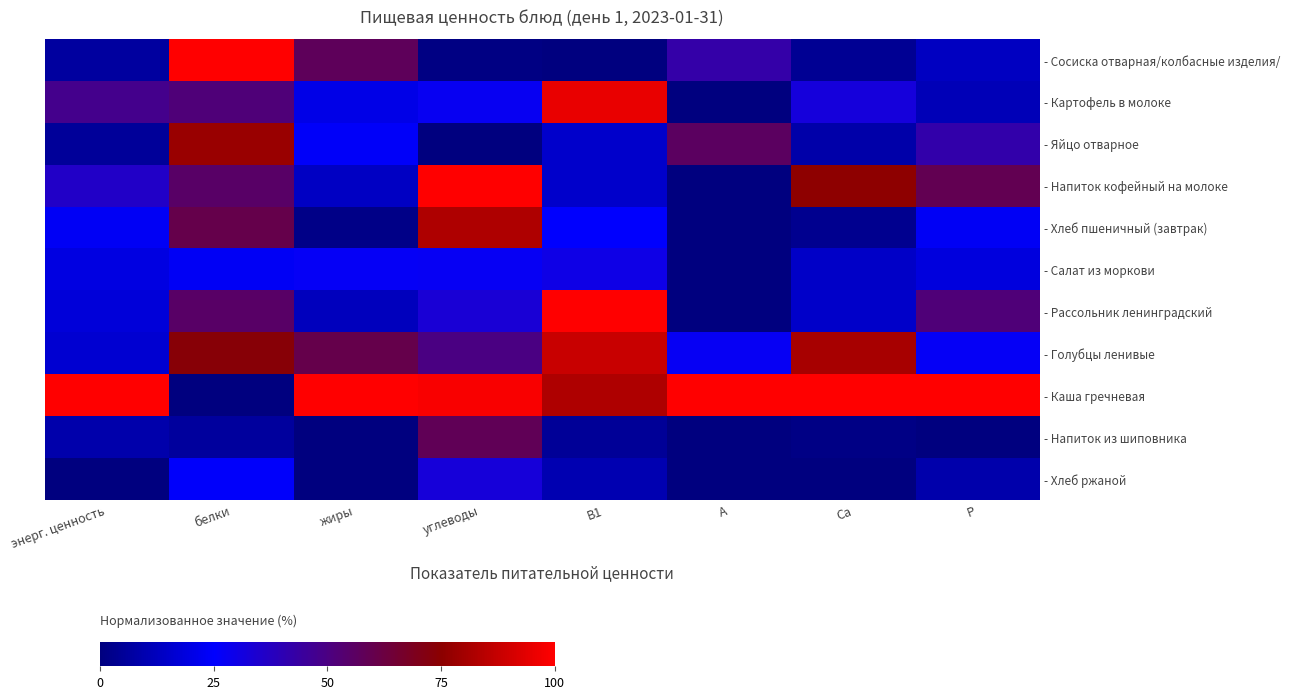

Which category has the lowest value across all series?

В1